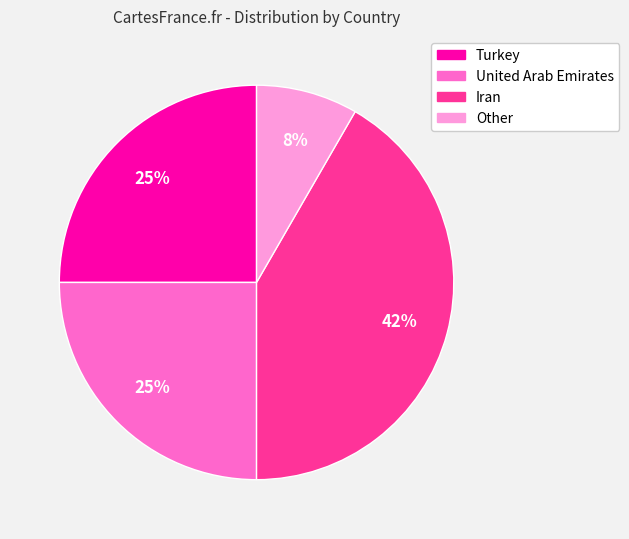

To the nearest percent, what percentage of the pie is Turkey?

25%